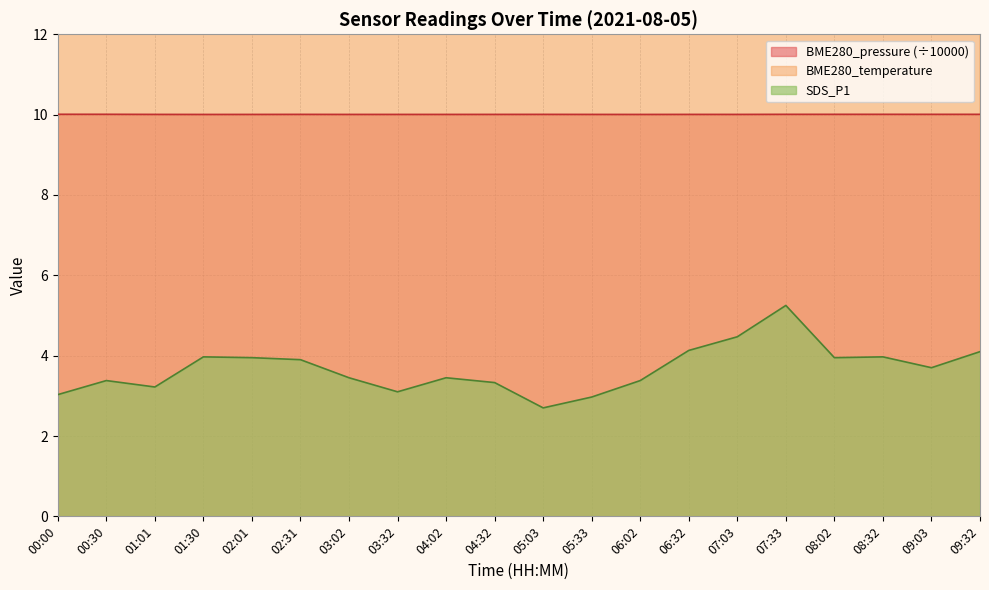

True or false: SDS_P1 has a value of 4.8 at 00:00.

False